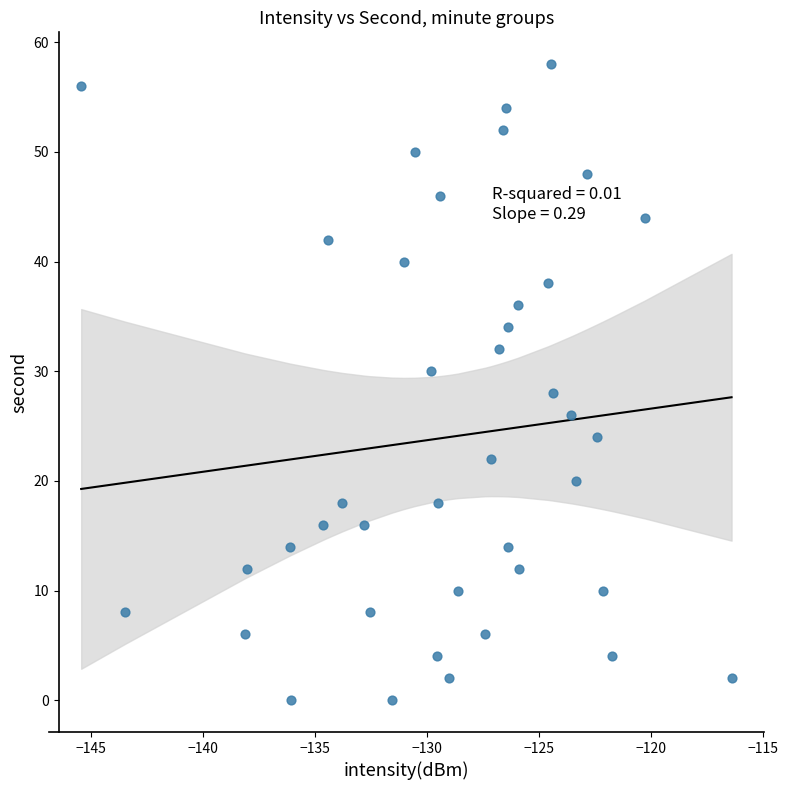

What is the range of Y values (max minus min)?

58